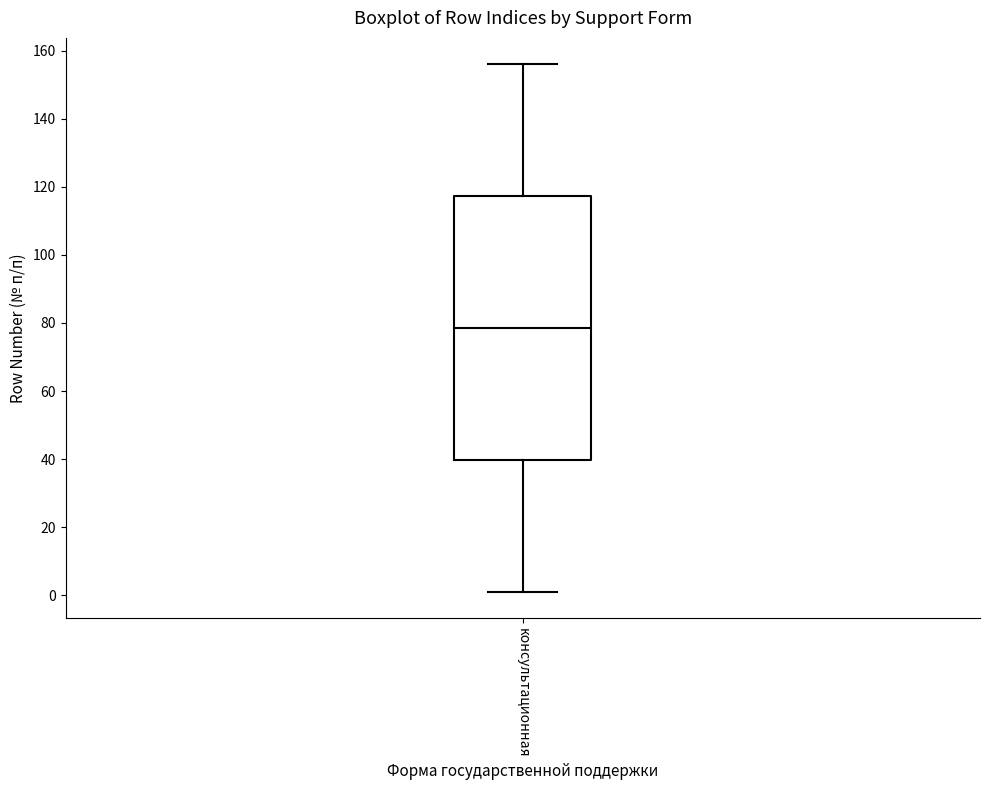

Where is the lower edge of the box for консультационная on the y-axis? The values are not printed on the chart, so give them approximately, as read against the axis.

40